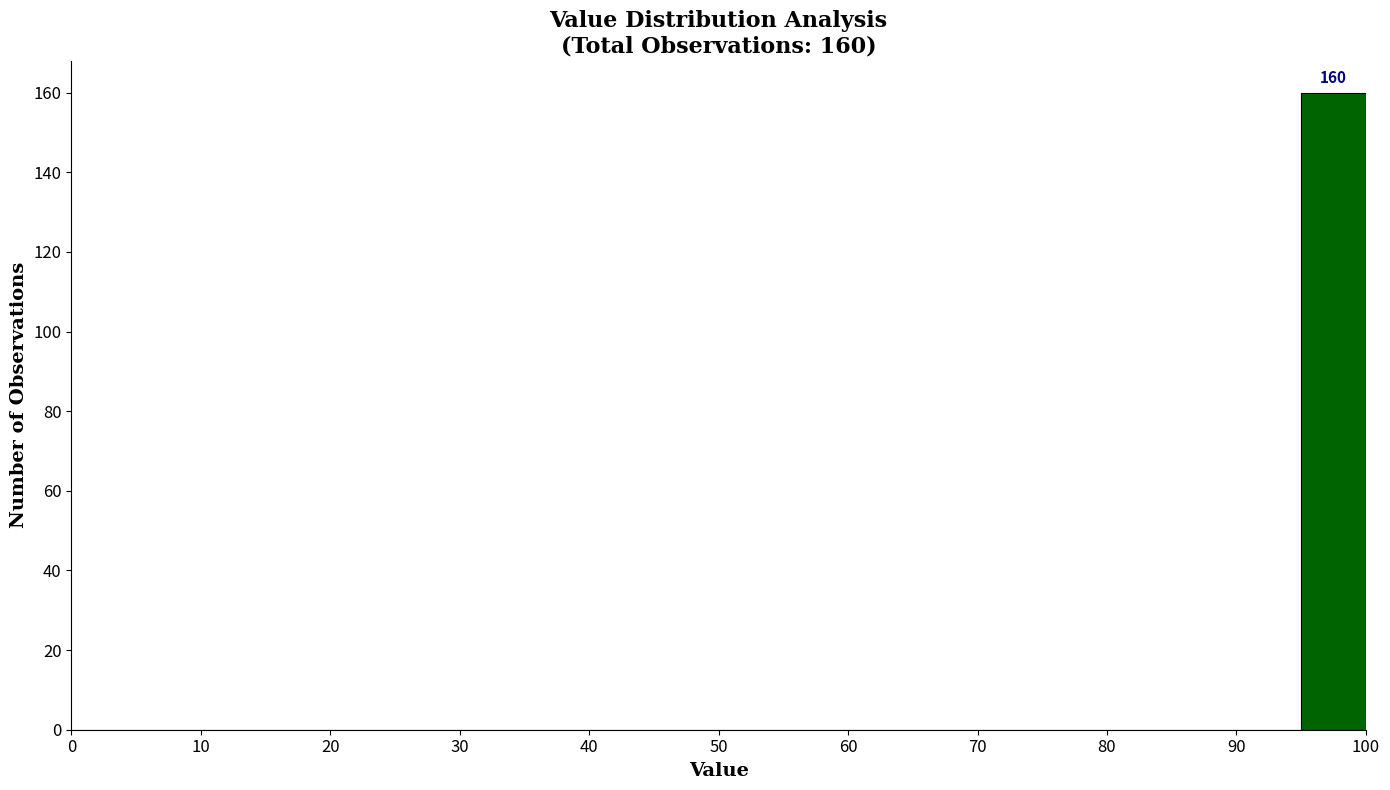

Over which range of the x-axis is the bar tallest?

95 to 100